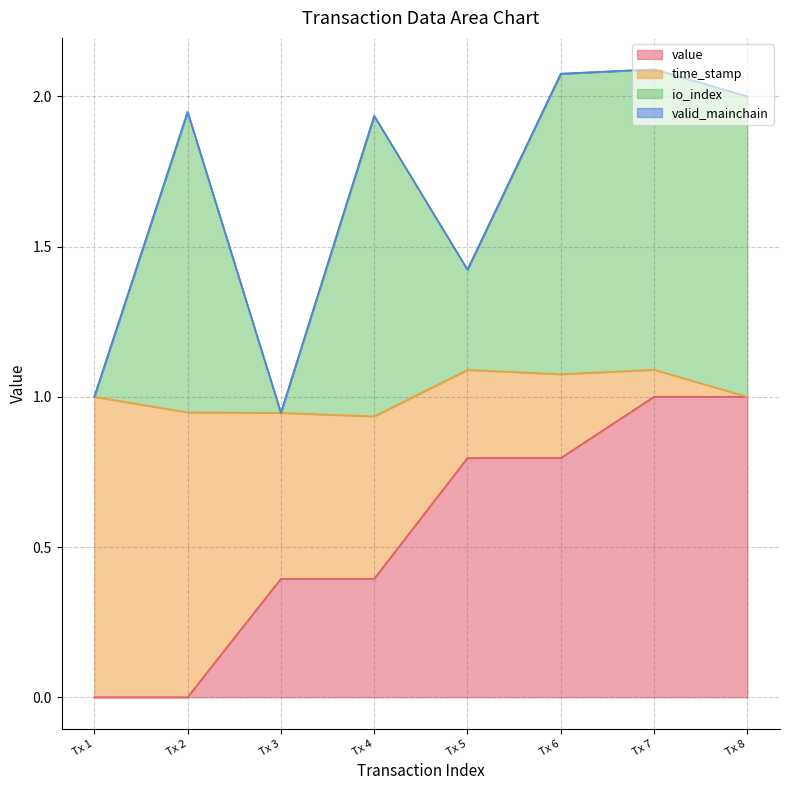

How many lines are shown in the chart?

4